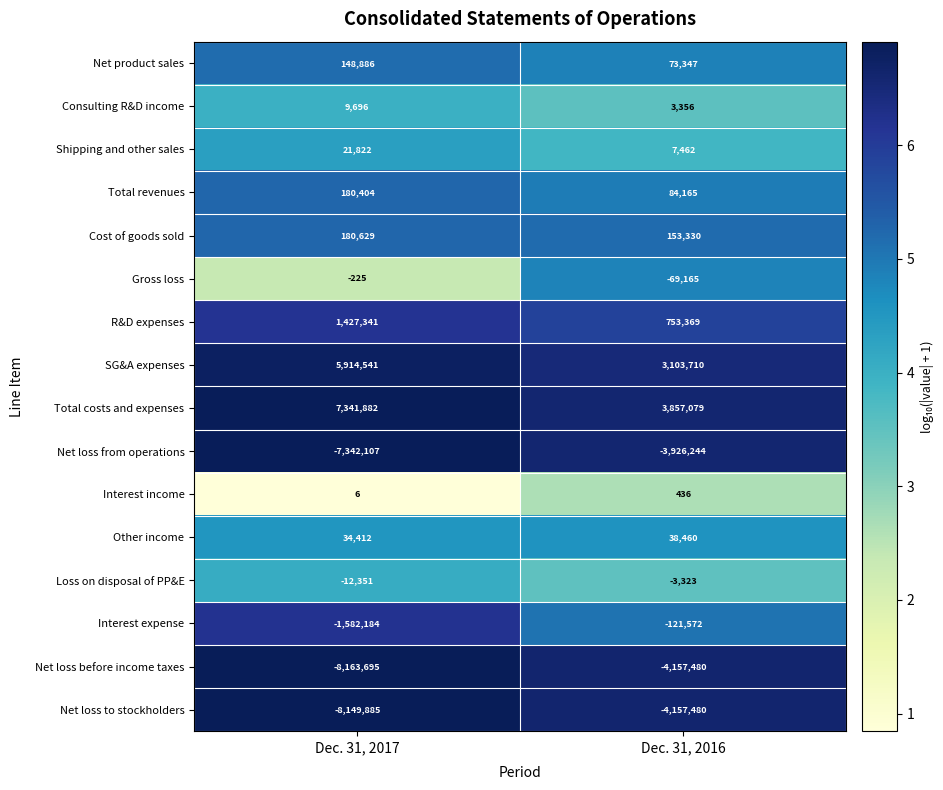

What is the approximate value of Cost of goods sold at Dec. 31, 2017, to the nearest 100?

180600